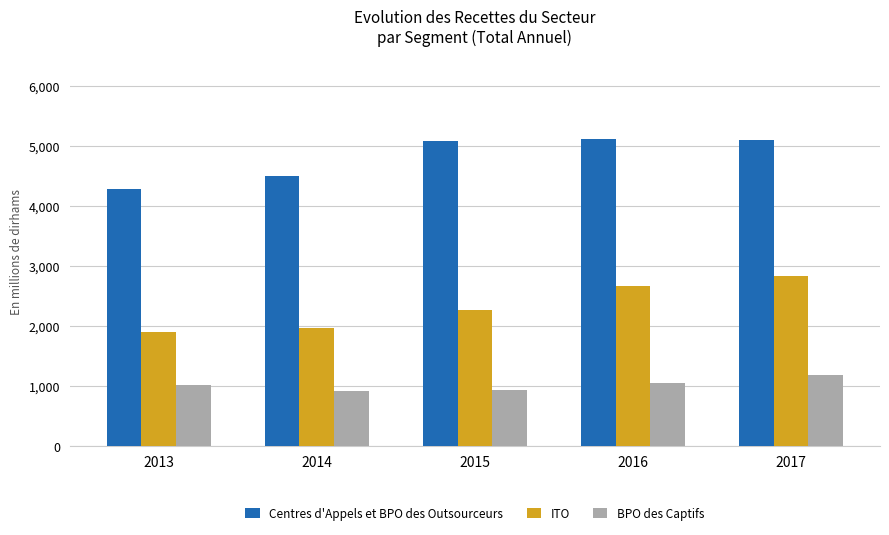

How many groups of bars are there?

5